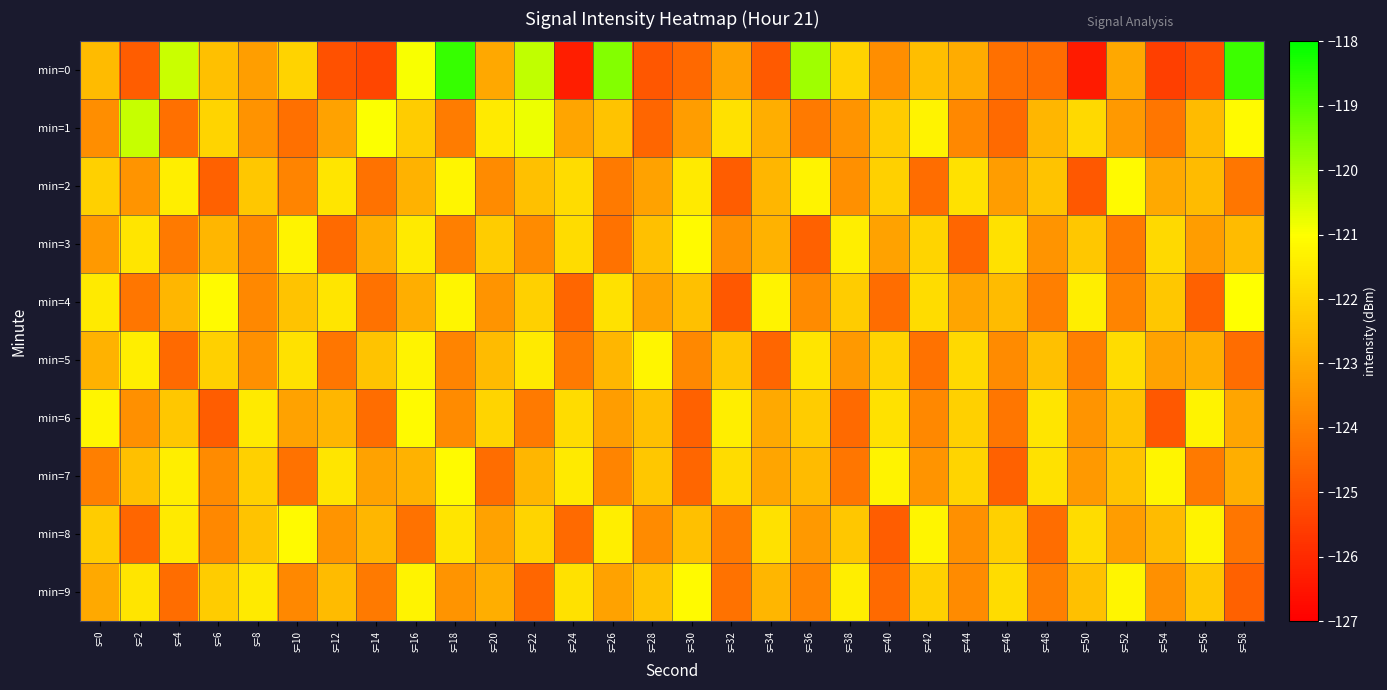

Between s=34 and s=32, which is larger?

s=32